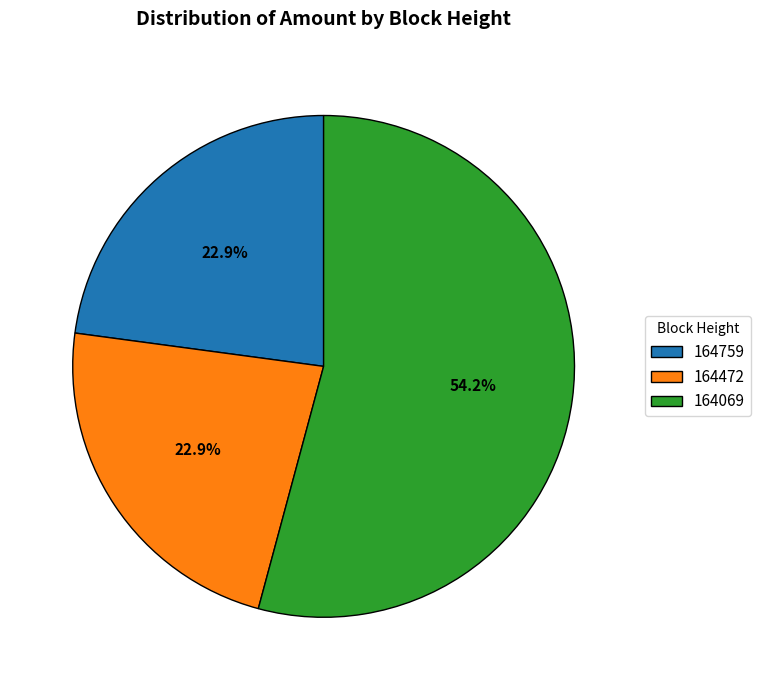

The 164759 slice represents 13% of the pie. True or false?

False